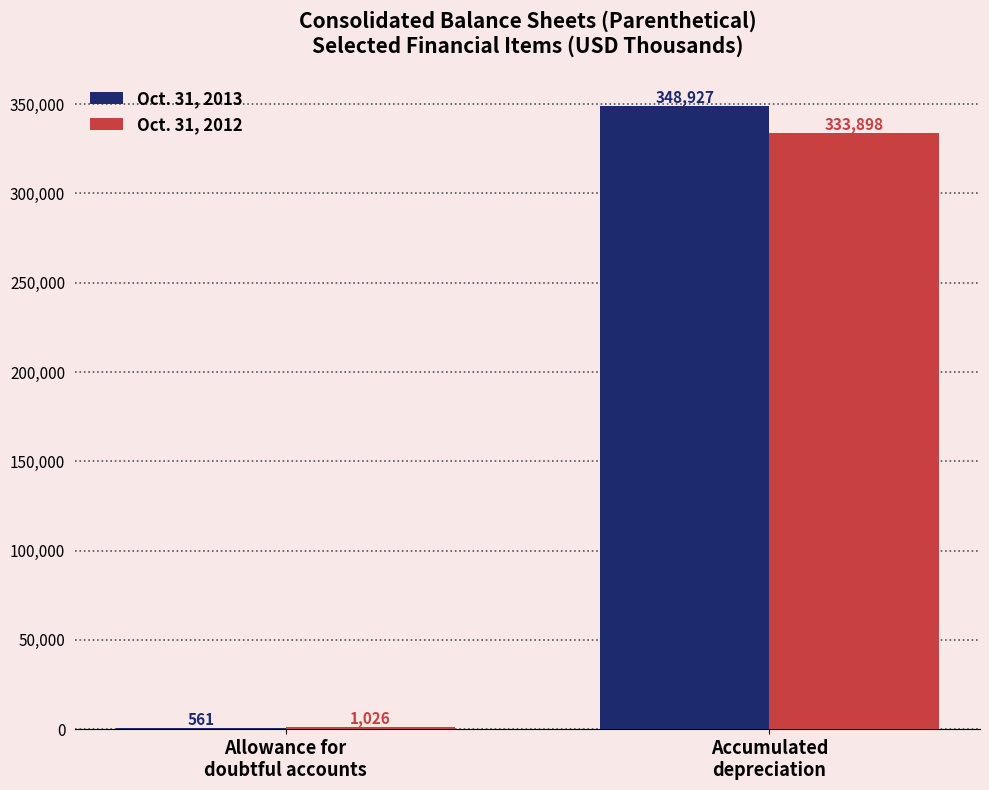

Which series has the largest total across all categories?

Oct. 31, 2013